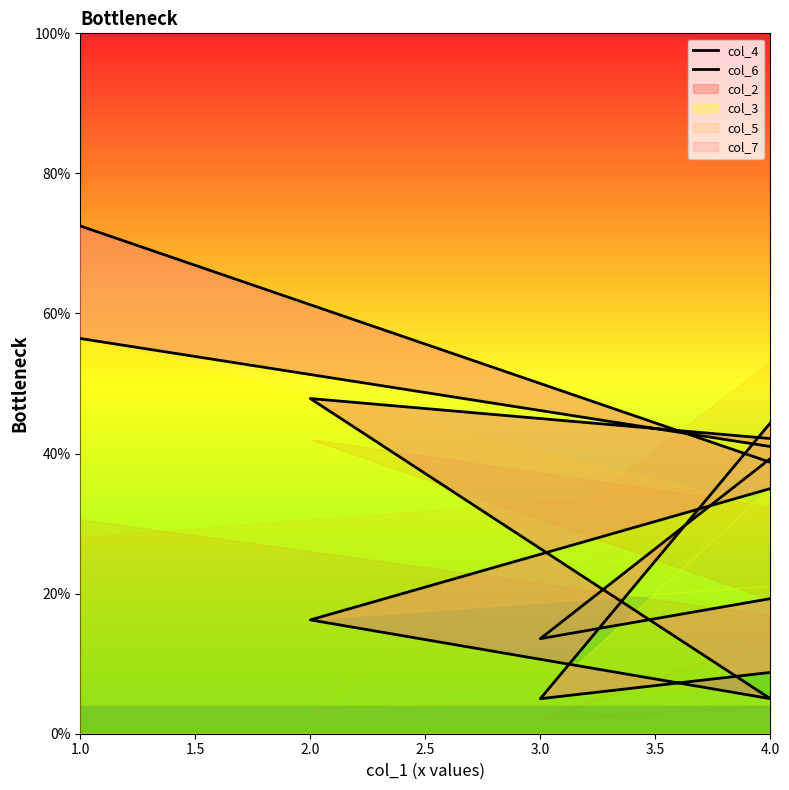

At 4.0, list the series in order from smallest to largest.

col_6, col_4